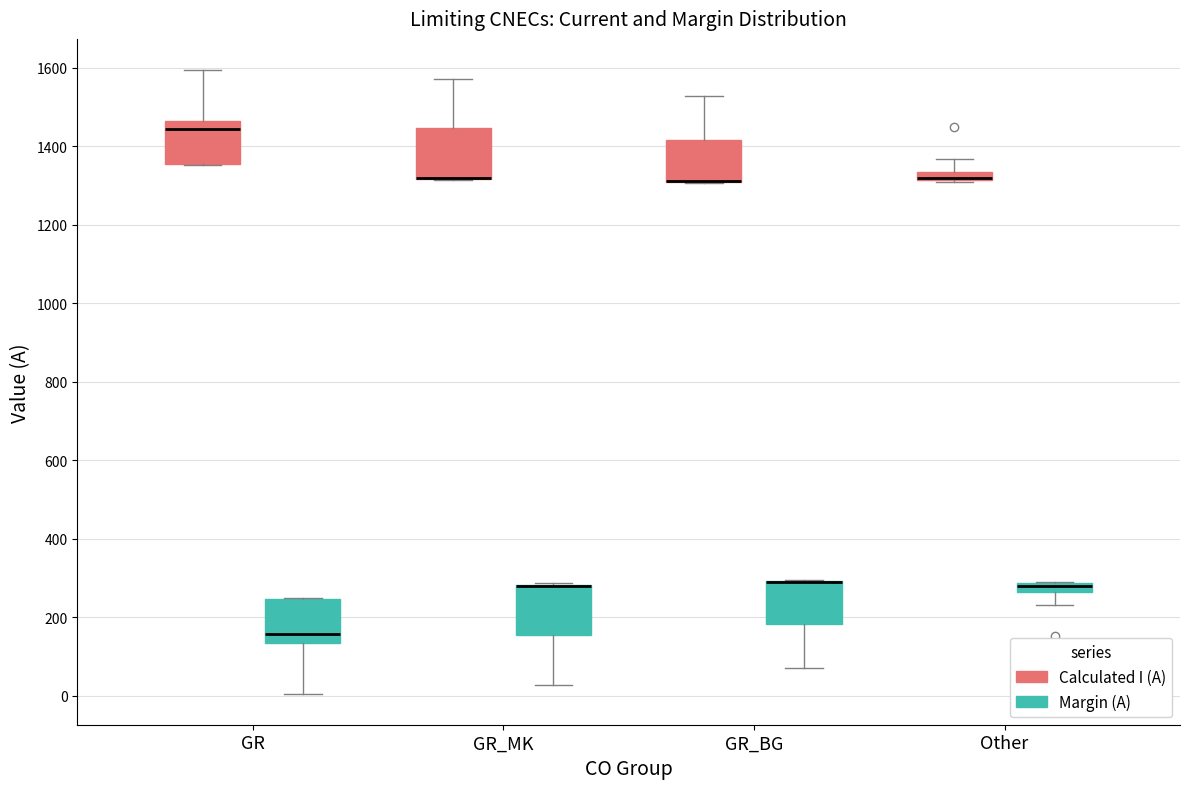

Where is the upper edge of the box for GR_MK (Calculated I (A)) on the y-axis? The values are not printed on the chart, so give them approximately, as read against the axis.

1440